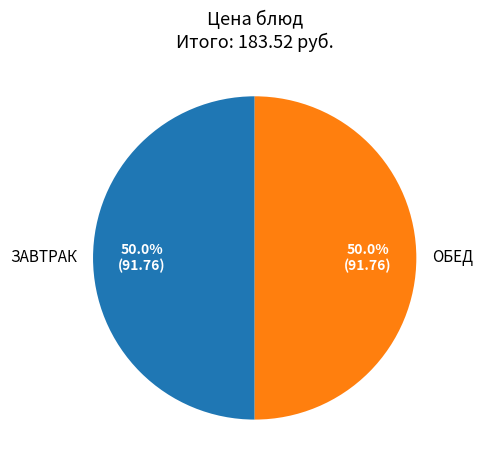

How many segments does this pie chart have?

2